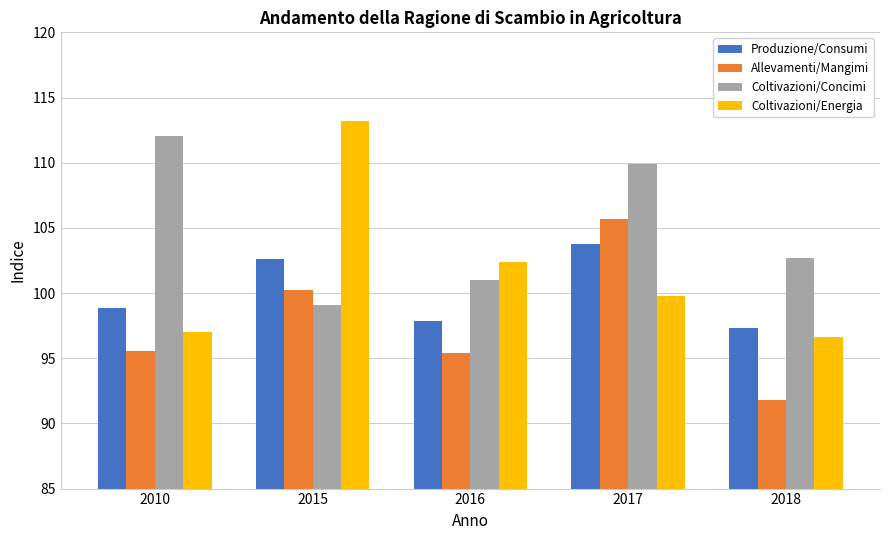

Which series has the widest spread of values?

Coltivazioni/Energia